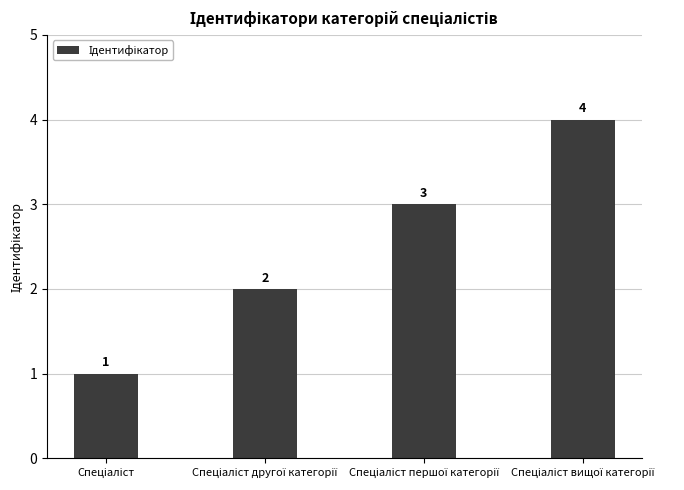

What is the maximum value shown in the chart?

4